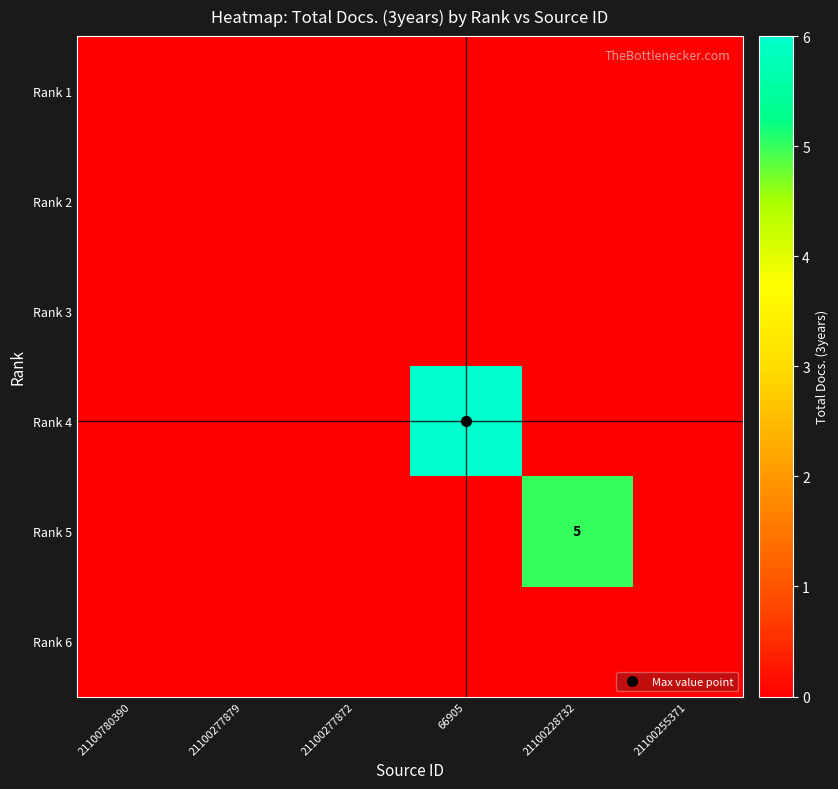

The value of Rank 2 at 21100228732 is 0. True or false?

True